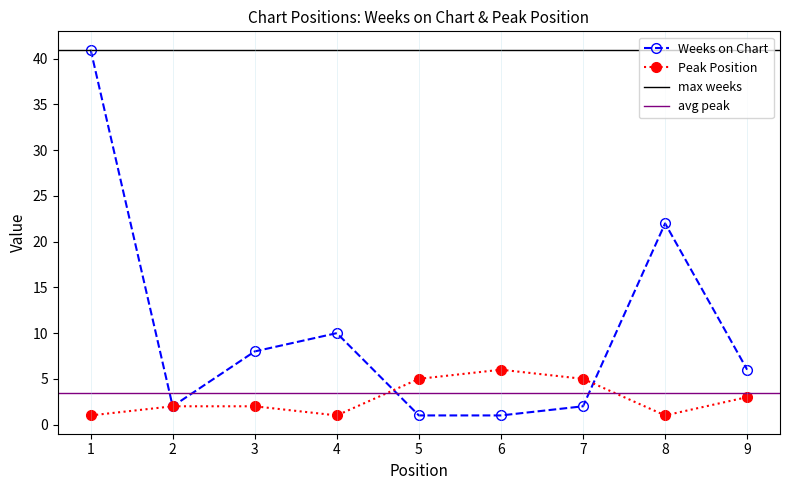

At which category does Weeks on Chart reach its first local peak?

4